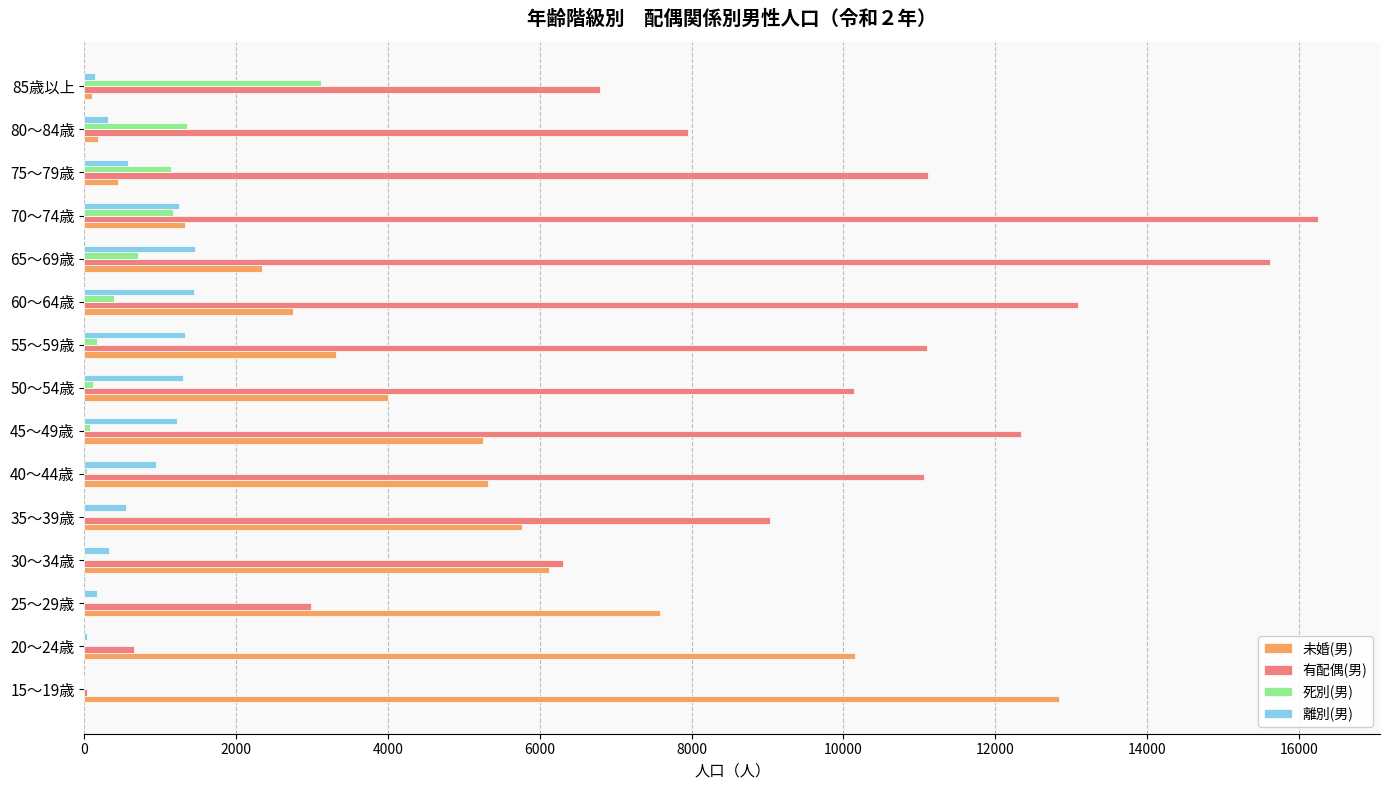

What is the average value of the 未婚(男) series?

4499